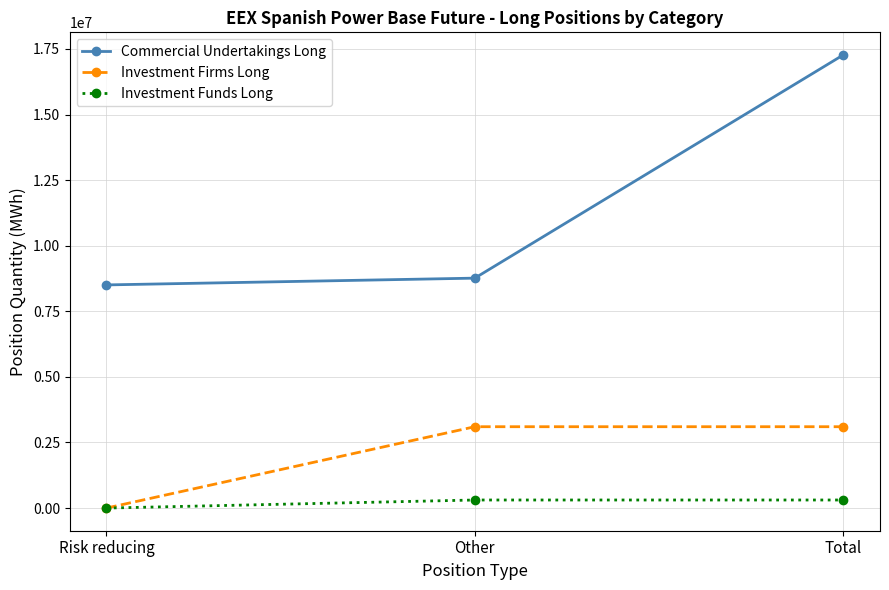

Between Risk reducing and Other, which series saw the biggest shift?

Investment Firms Long